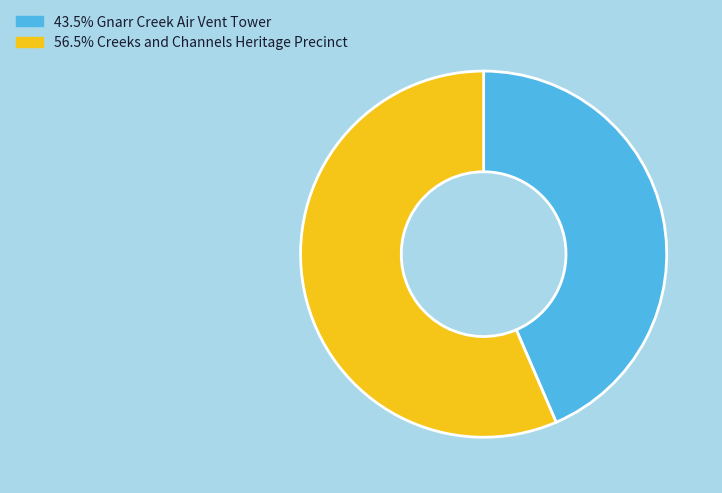

Does any single category account for the majority?

Yes